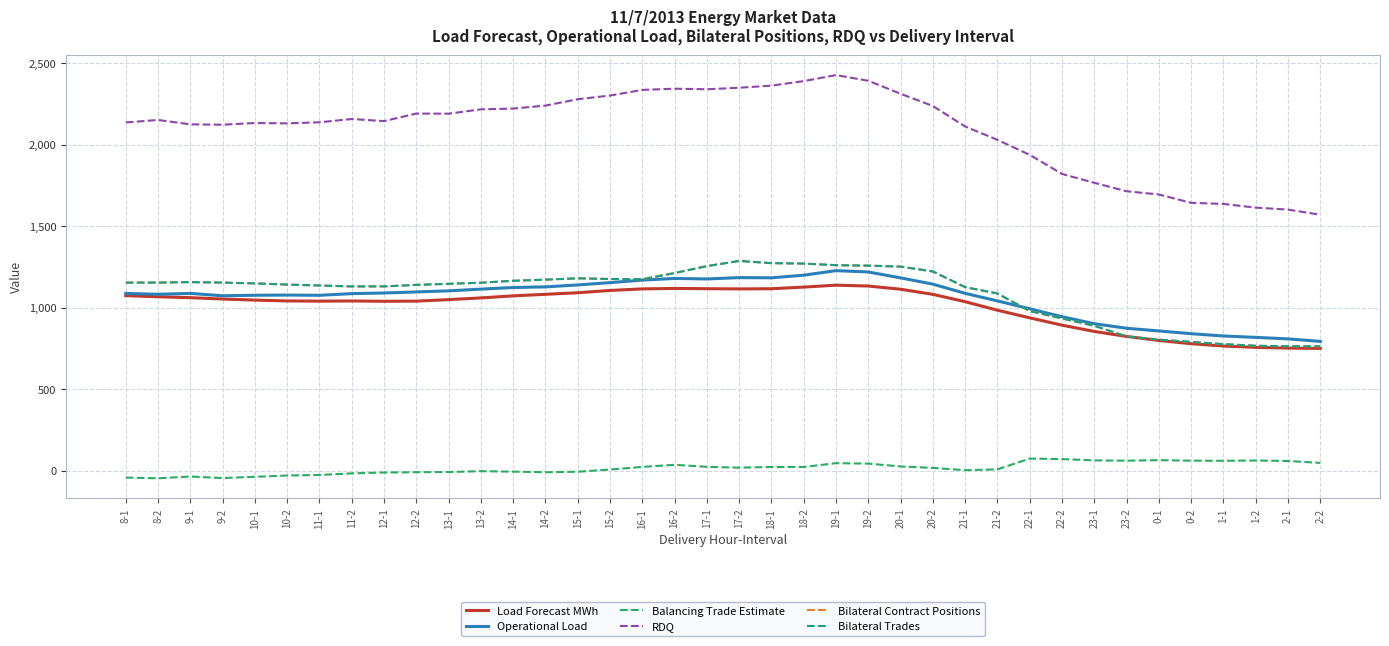

What is the minimum value shown in the chart?

-46.1